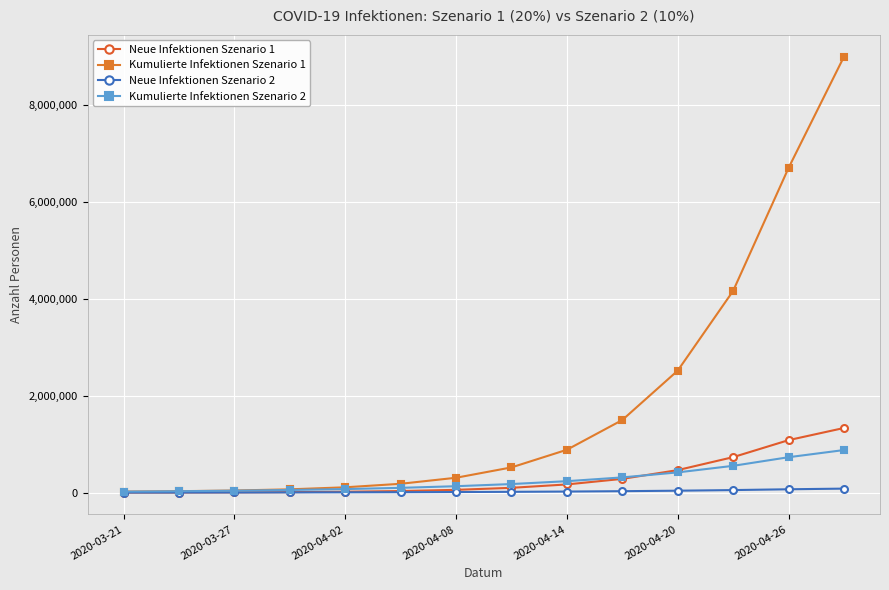

Which series has the widest spread of values?

Kumulierte Infektionen Szenario 1